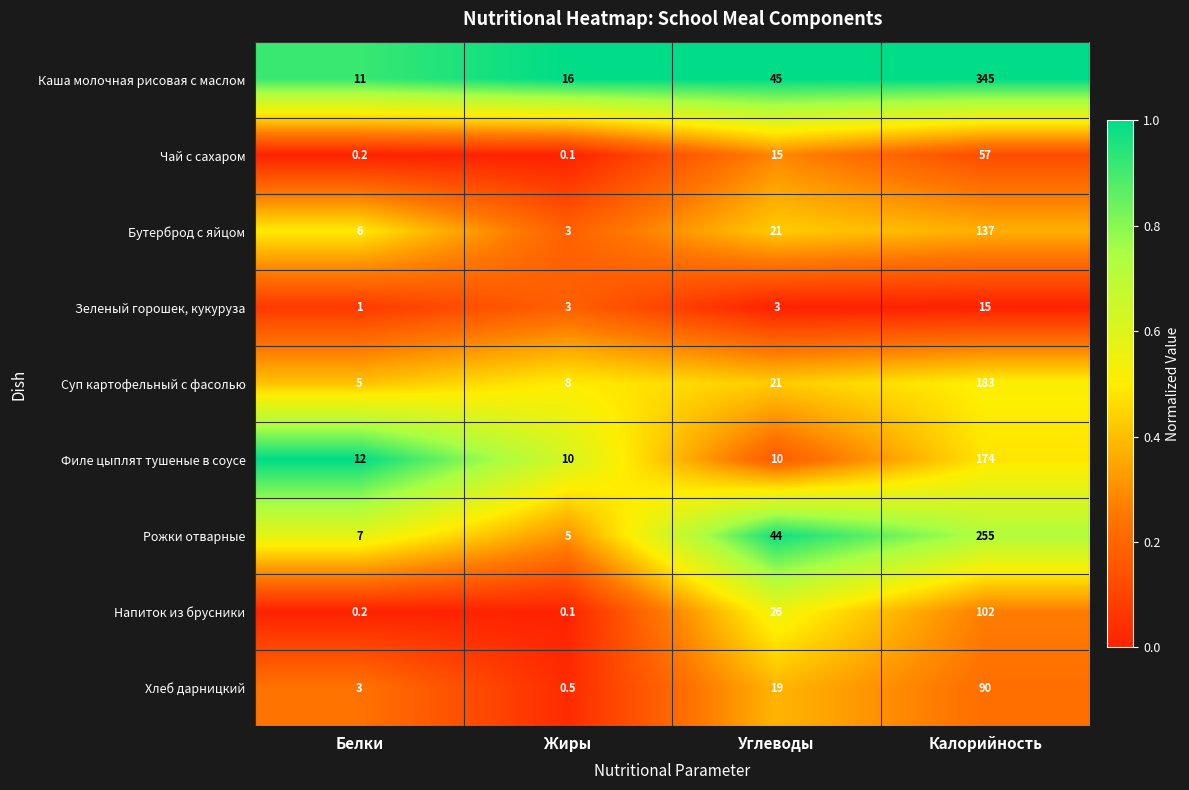

List the series in order of their peak value, lowest first.

Зеленый горошек, кукуруза, Чай с сахаром, Хлеб дарницкий, Напиток из брусники, Бутерброд с яйцом, Филе цыплят тушеные в соусе, Суп картофельный с фасолью, Рожки отварные, Каша молочная рисовая с маслом